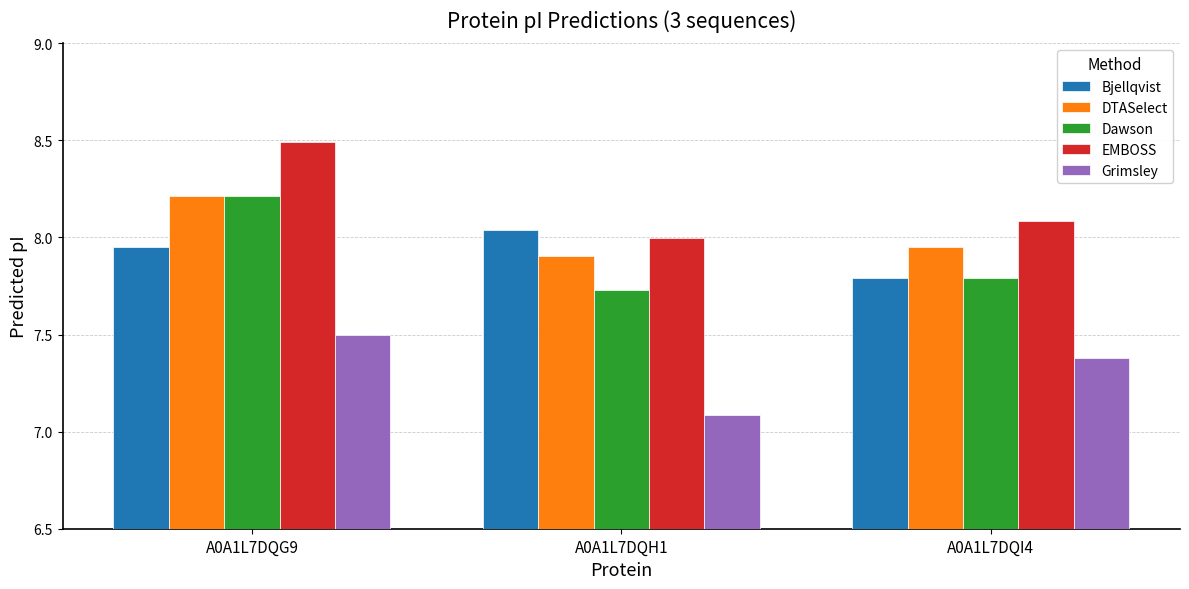

Is it true that Dawson equals 4.6 at A0A1L7DQG9?

False